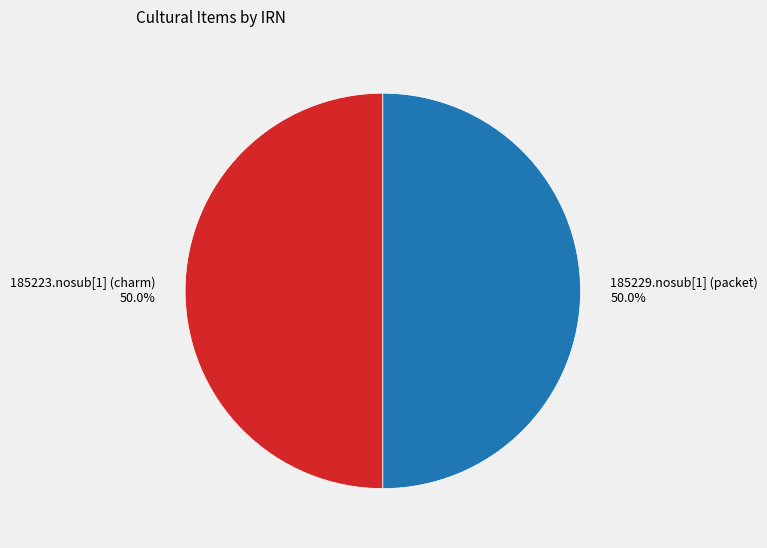

To the nearest percent, what is the average slice percentage?

50%